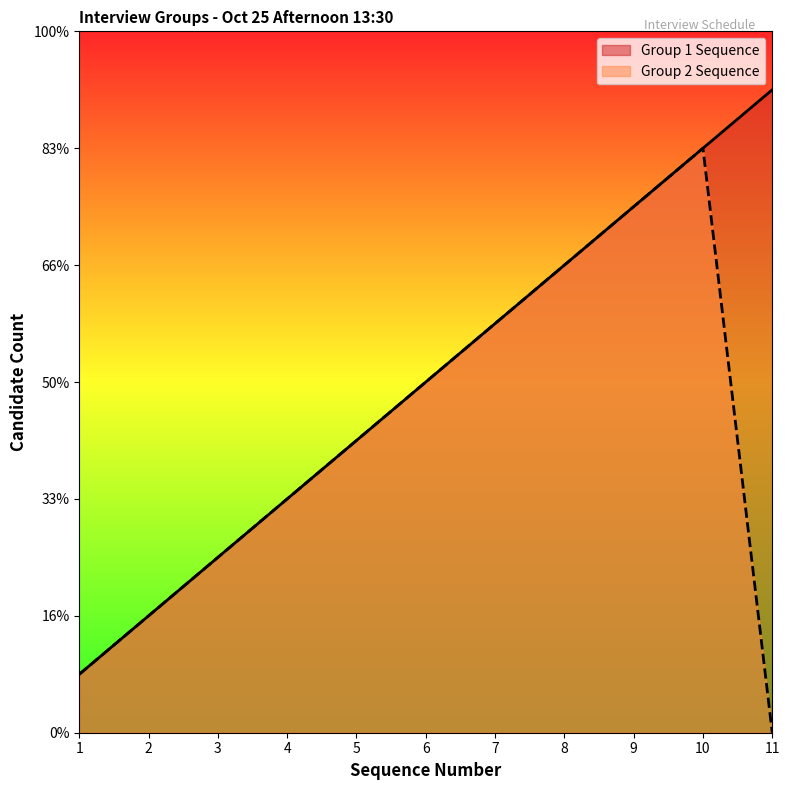

At which category is the sum across all series the highest?

10